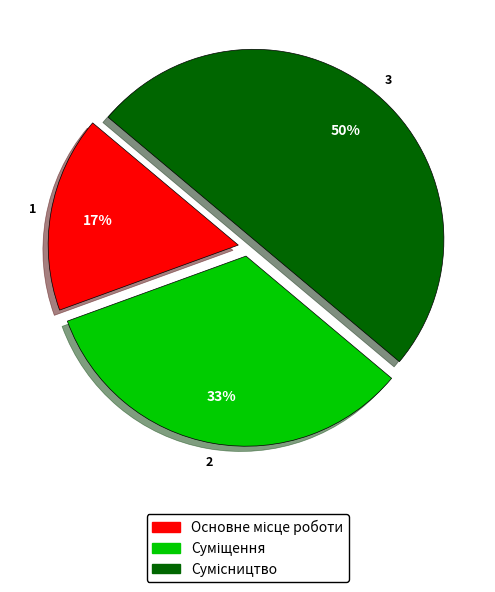

To the nearest percent, what is the difference between the largest and smallest slice percentages?

33%